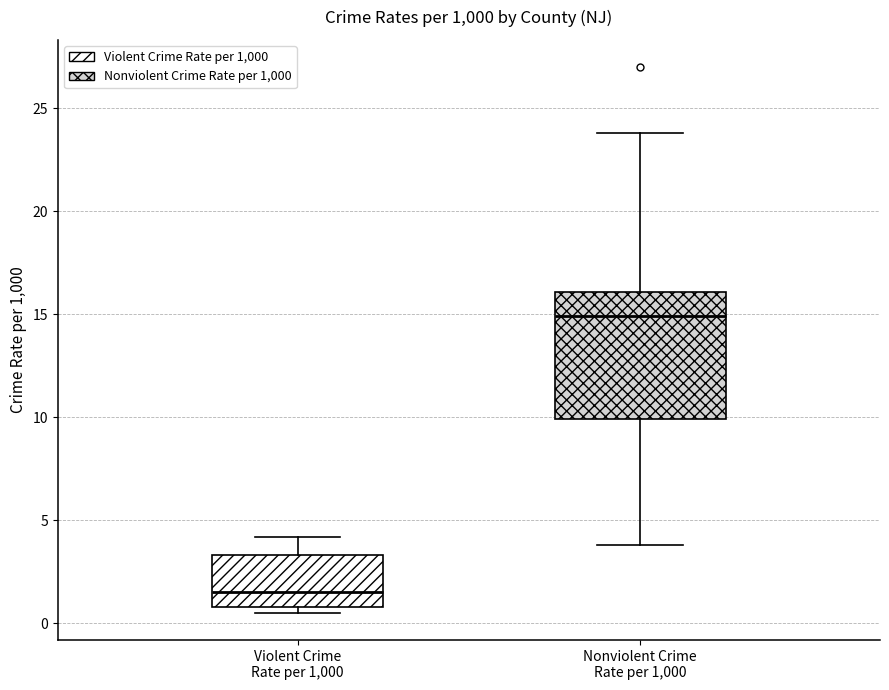

Reading left to right, read every box against the y-axis: the position of its median line, the range the box covers, and the ends of its whiskers. The values are not printed on the chart, so give them approximately, as read against the axis.

Violent Crime Rate per 1,000: median 1.5, box 1.0 to 3.5, whiskers 0.5 to 4.0
Nonviolent Crime Rate per 1,000: median 15.0, box 10.0 to 16.0, whiskers 4.0 to 24.0